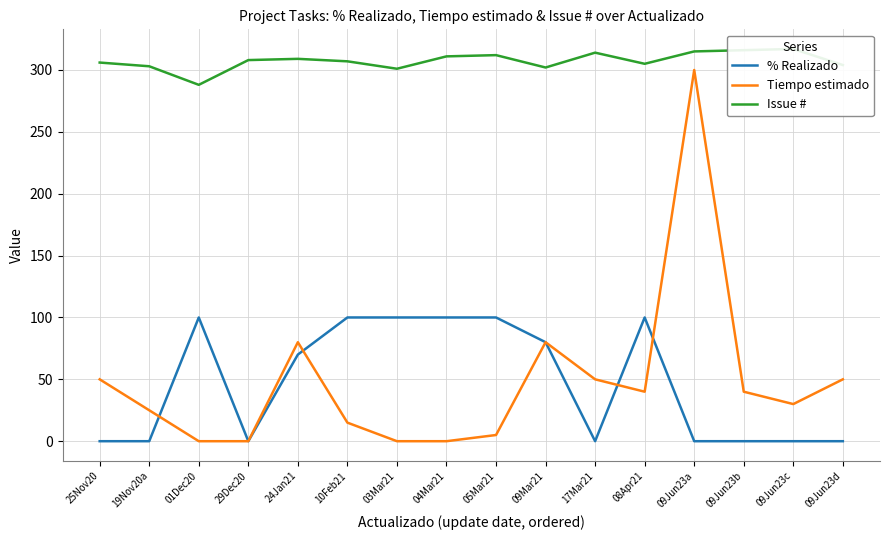

Reading left to right, what are all the values shown in this chart?

% Realizado: 0	0	100	0	70	100	100	100	100	80	0	100	0	0	0	0
Tiempo estimado: 50	25	0	0	80	15	0	0	5	80	50	40	300	40	30	50
Issue #: 306	303	288	308	309	307	301	311	312	302	314	305	315	316	317	304